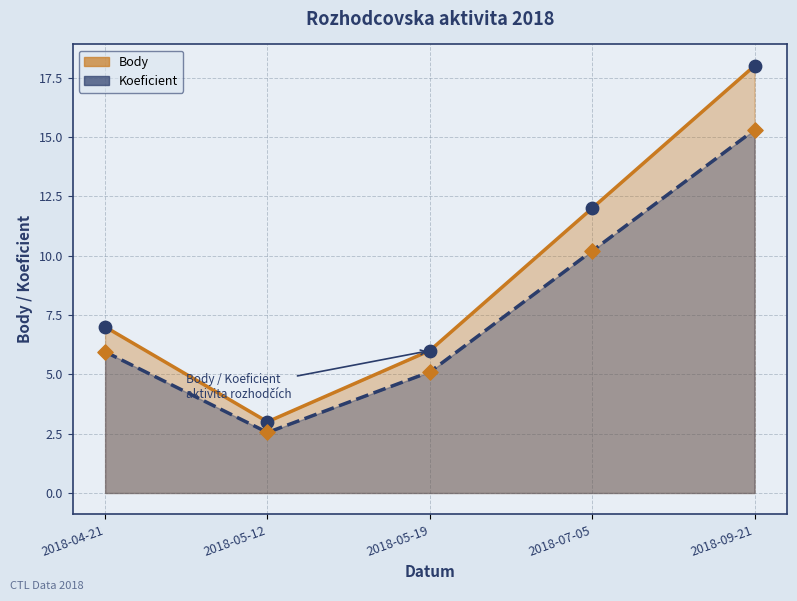

Which series has the largest total across all categories?

Body (line)